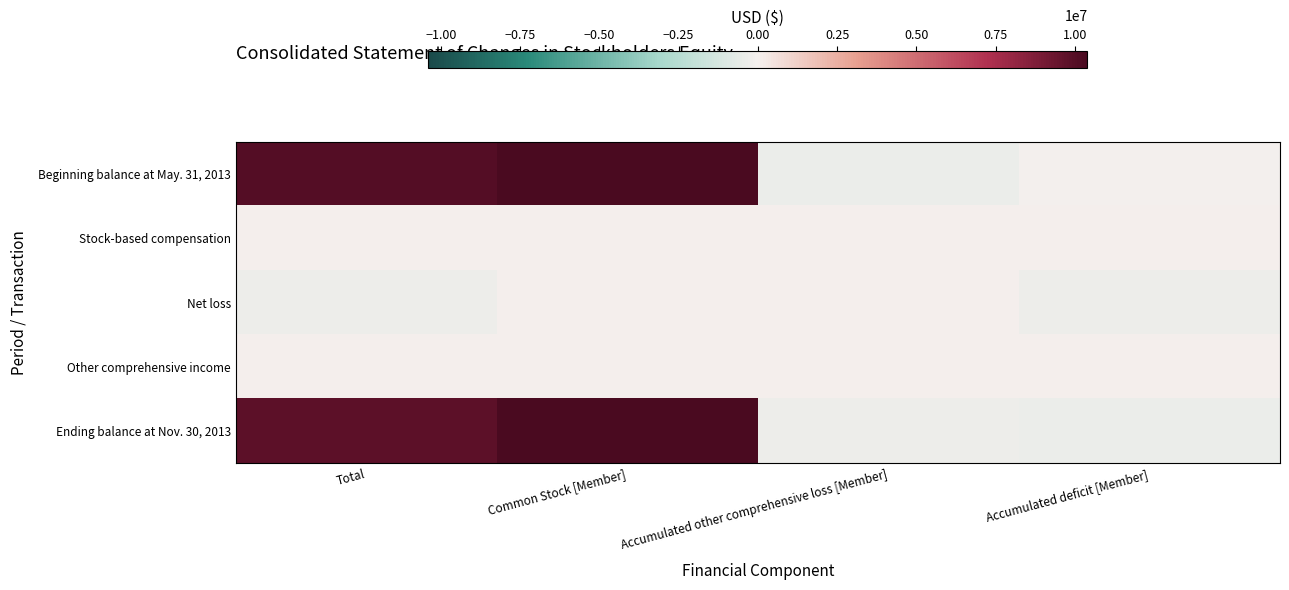

What is the total value across all series at Common Stock [Member]?

20788912